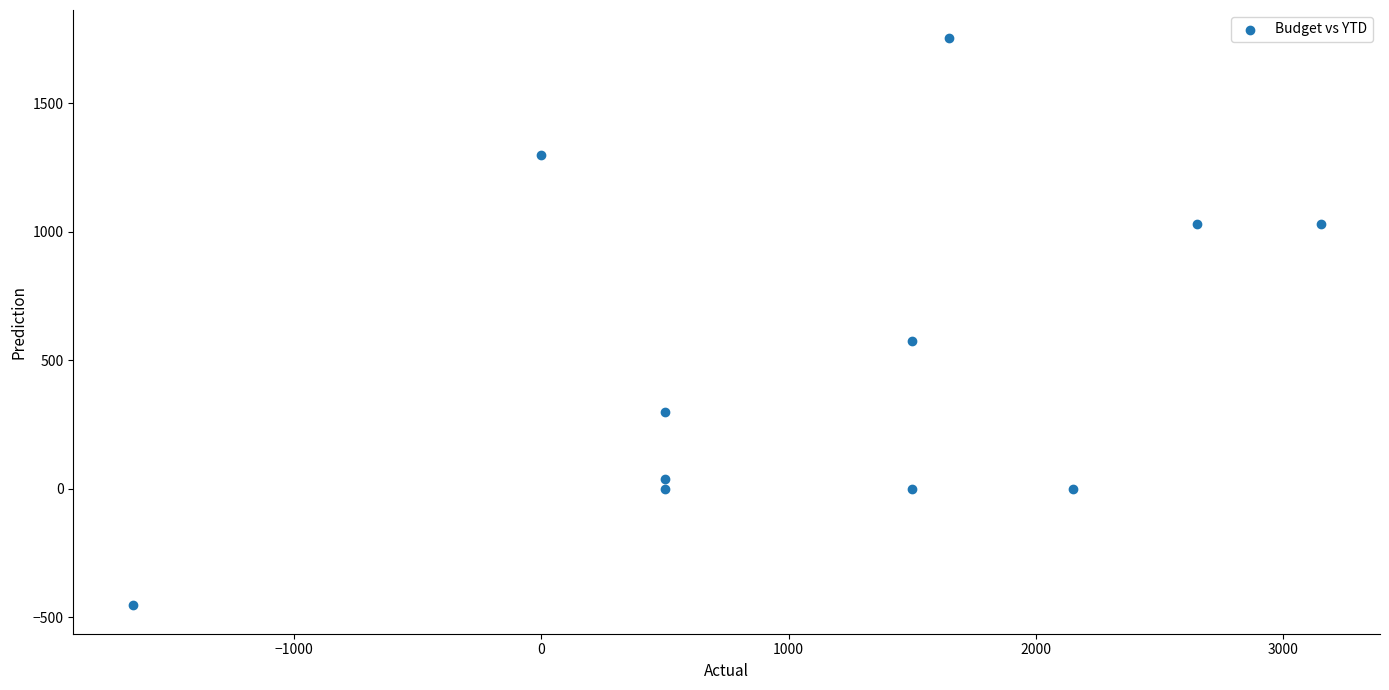

What Y value in the scatter plot is closest to 649?

575.0